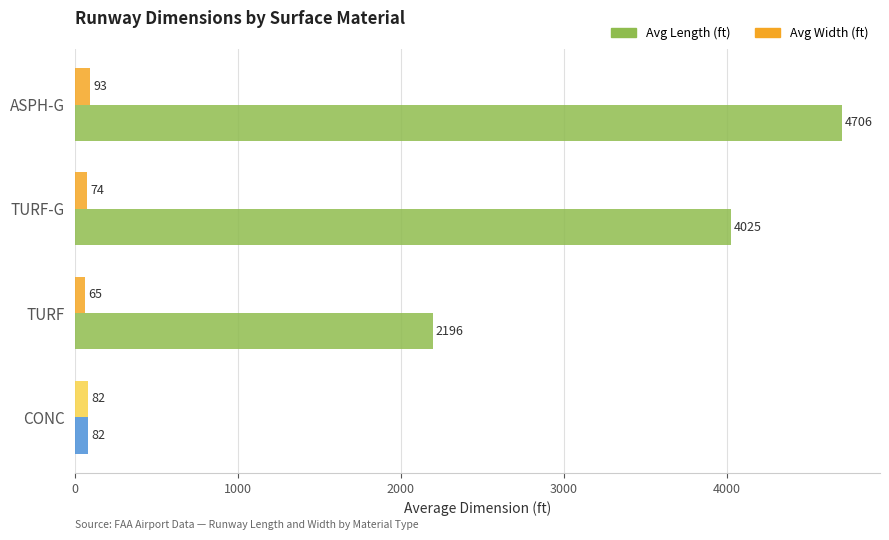

What is the maximum value for Avg Width (ft)?

93.1